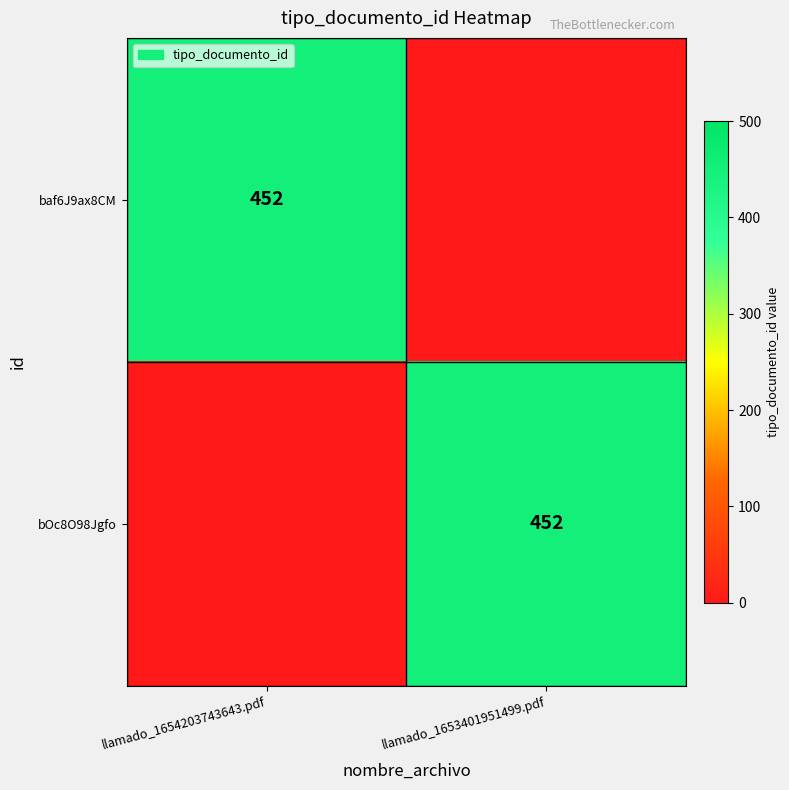

The baf6J9ax8CM series shows 144 at llamado_1654203743643.pdf. True or false?

False